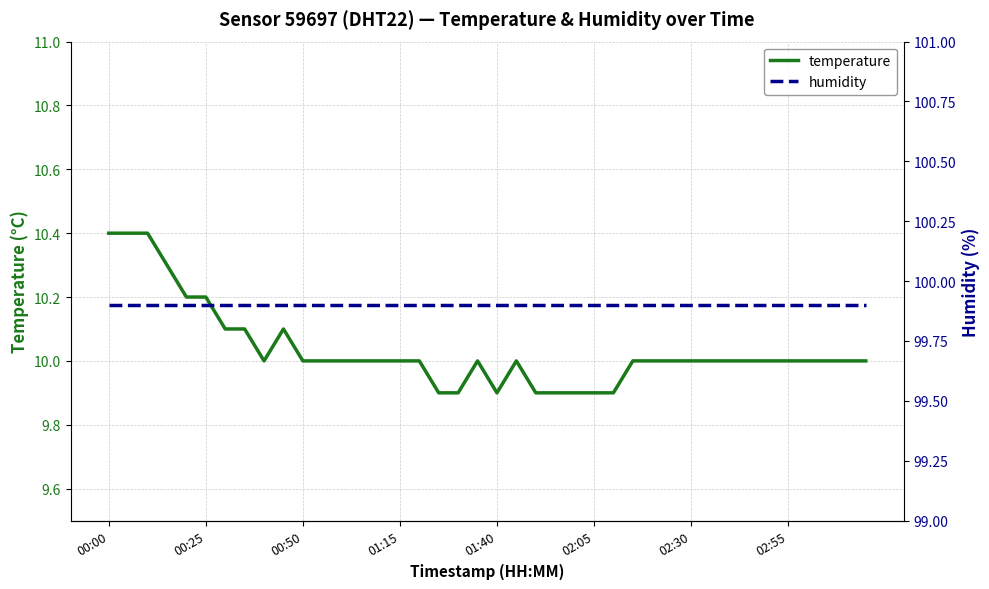

What is the value of the humidity point at the 30th from the left?

99.9